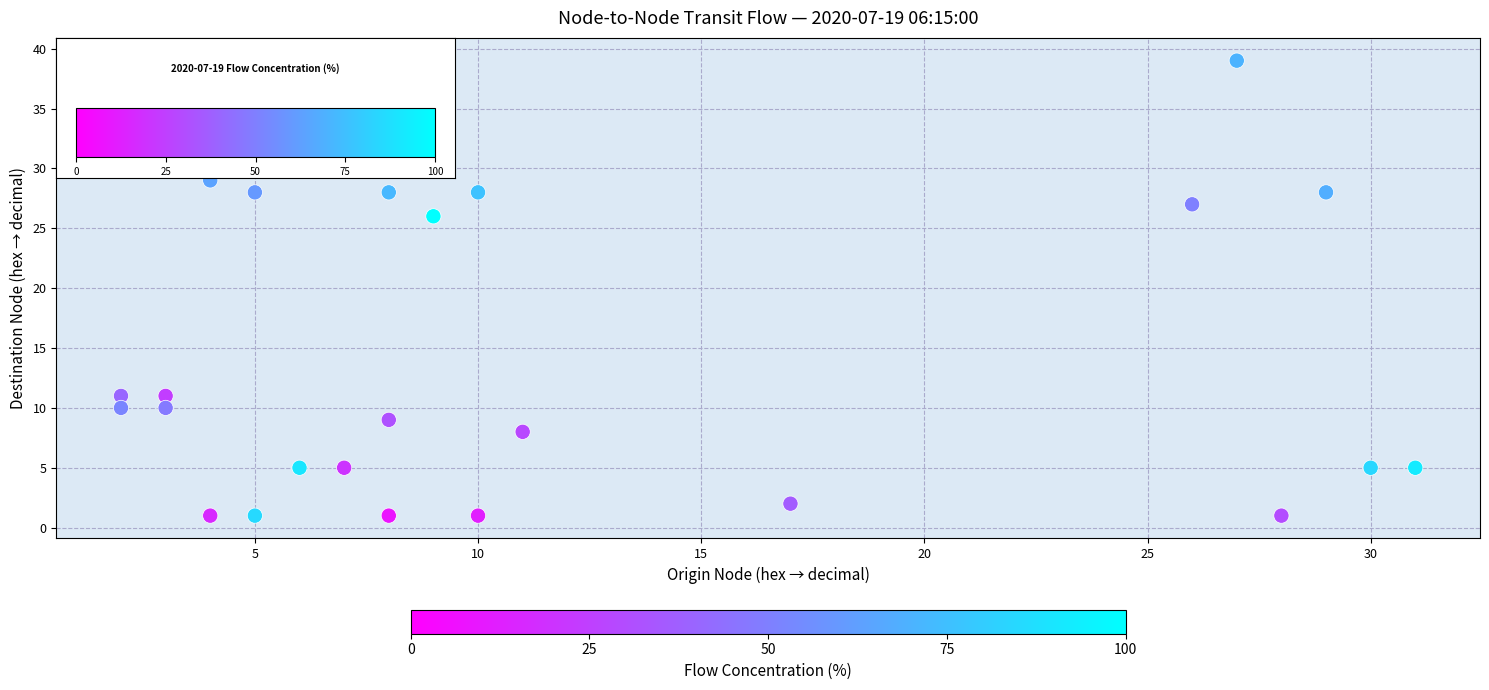

What Y value in the scatter plot is closest to 20?

26